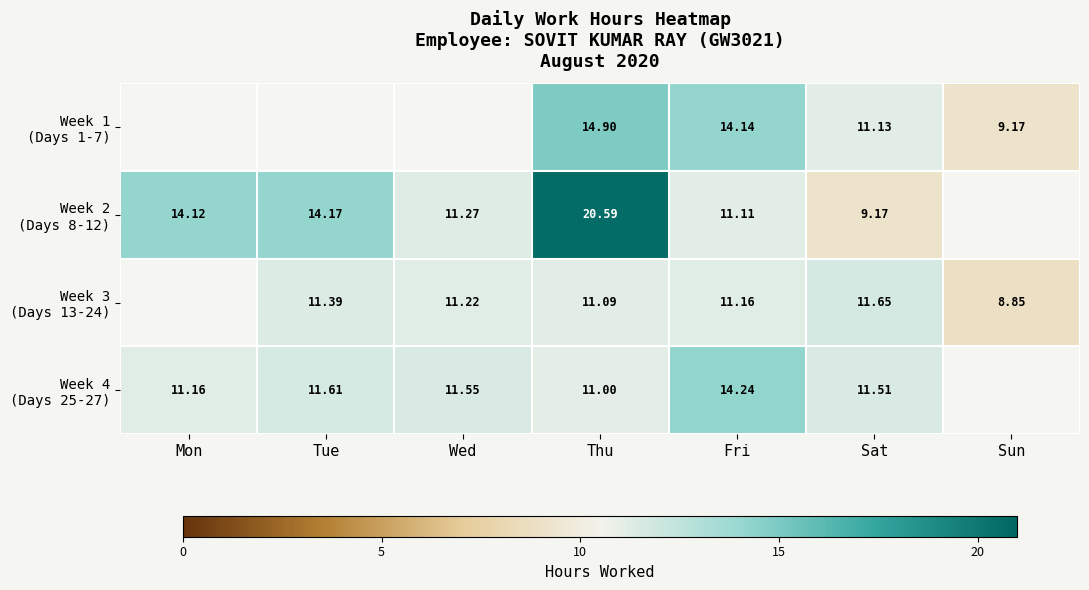

The Week 4 (Days 25-27) series shows 11.0 at Thu. True or false?

True